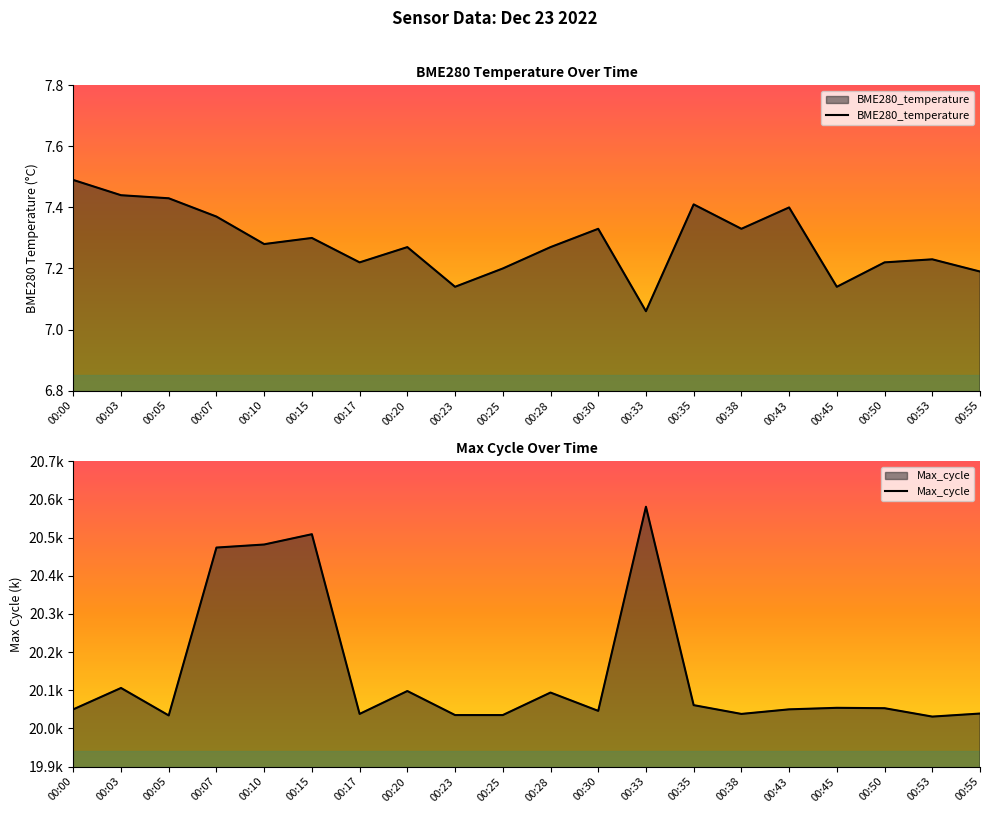

The value of Max_cycle at 00:07 is 20.5. True or false?

True